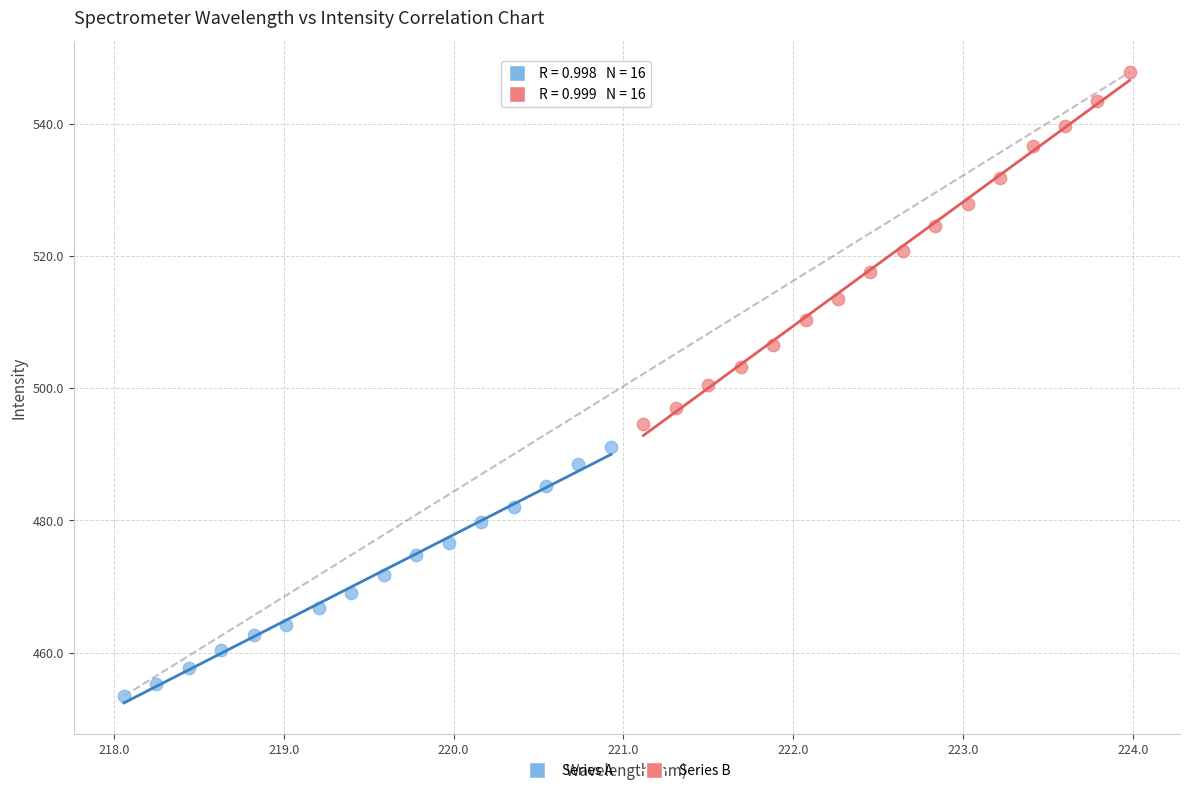

Which series has the largest Y range (max minus min)?

Series B